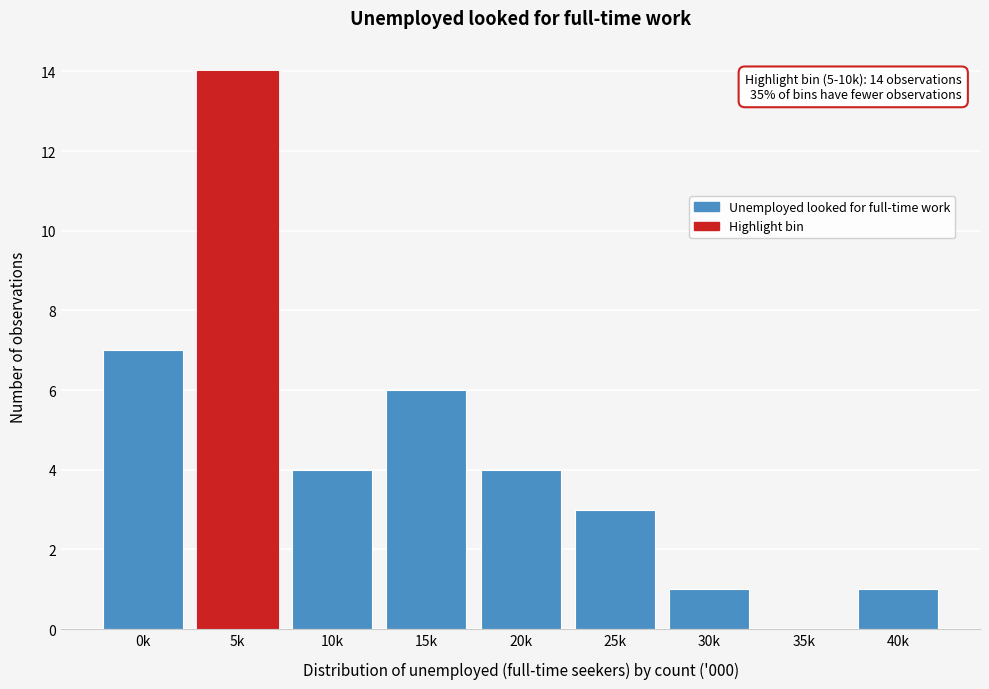

Reading left to right, extract all data points from this chart.

0k=7	5k=14	10k=4	15k=6	20k=4	25k=3	30k=1	35k=0	40k=1